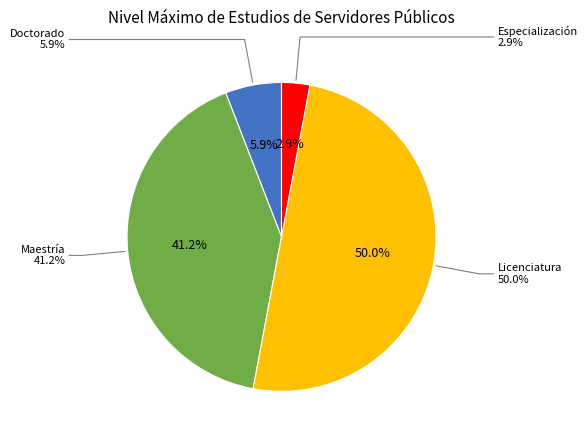

Does Doctorado account for over 50% of the chart?

No